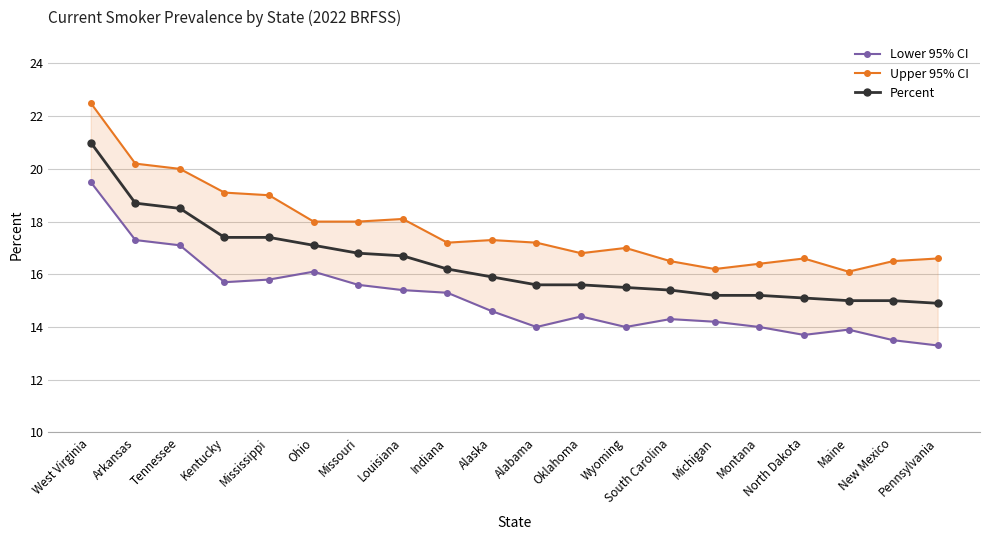

True or false: Percent and Lower 95% CI intersect in this chart.

False